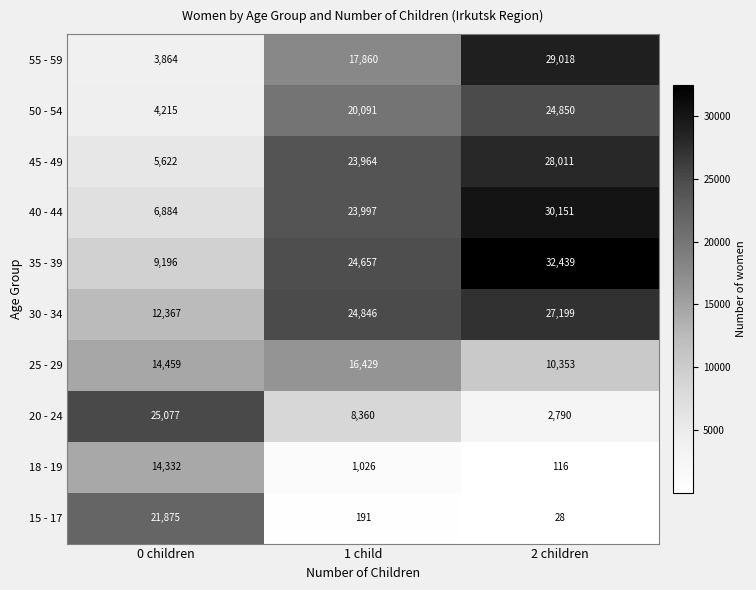

Reading left to right, transcribe all the data shown in this chart.

55 - 59: 3864	17860	29018
50 - 54: 4215	20091	24850
45 - 49: 5622	23964	28011
40 - 44: 6884	23997	30151
35 - 39: 9196	24657	32439
30 - 34: 12367	24846	27199
25 - 29: 14459	16429	10353
20 - 24: 25077	8360	2790
18 - 19: 14332	1026	116
15 - 17: 21875	191	28